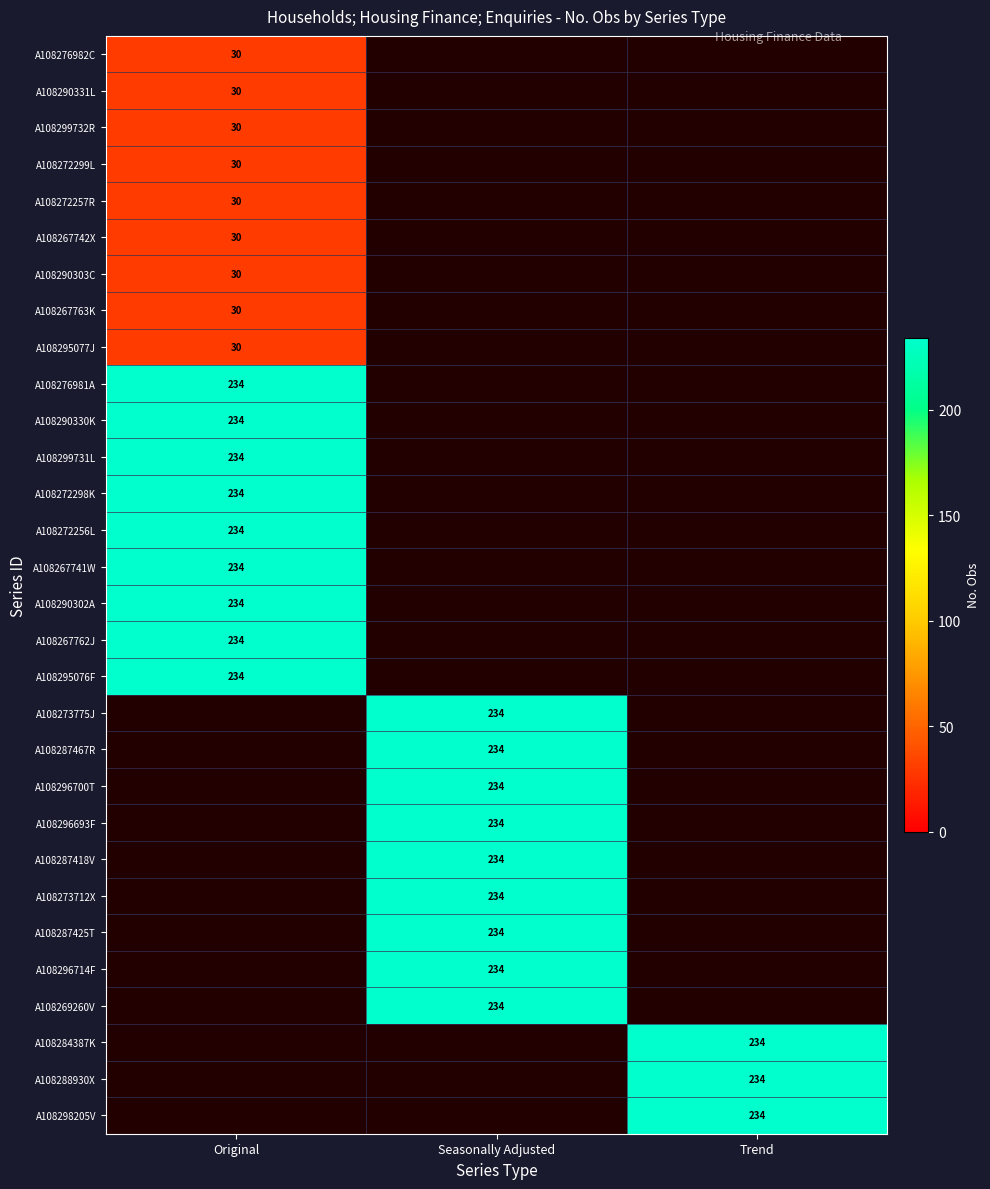

True or false: A108287467R has a value of 394.7 at Seasonally Adjusted.

False